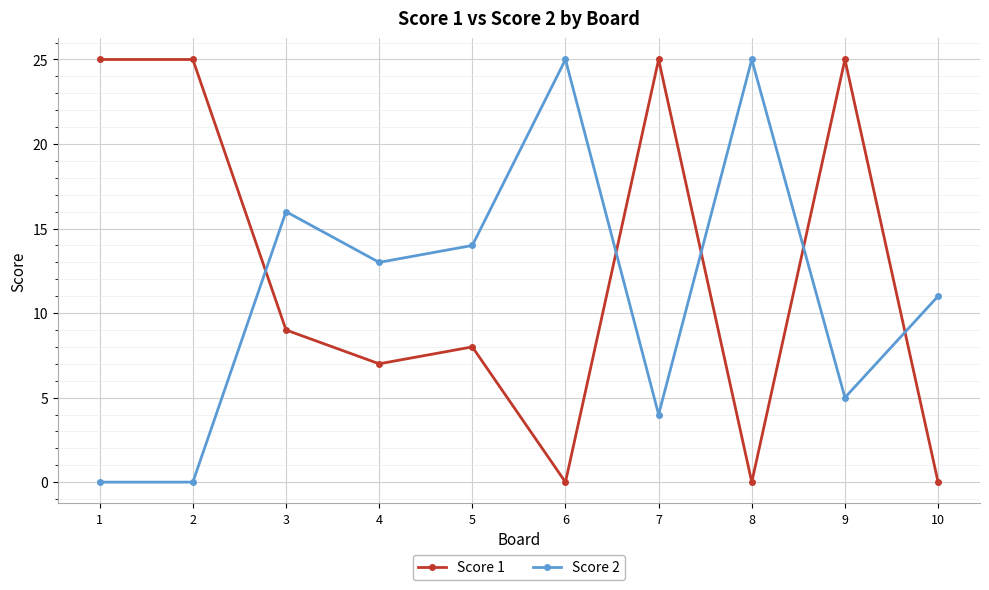

Rank the series by their average value, from lowest to highest.

Score 2, Score 1